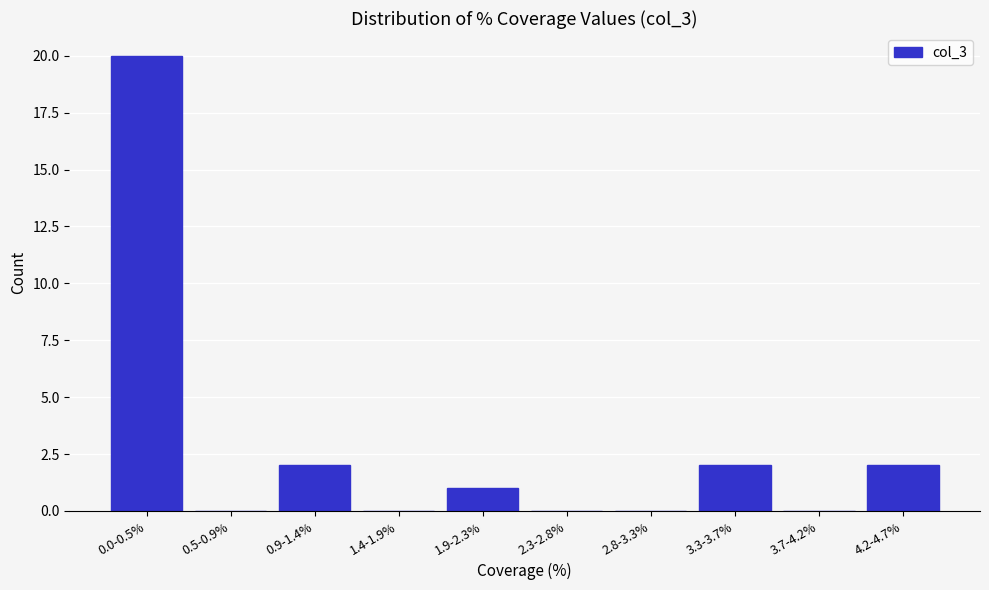

Reading left to right, extract all data points from this chart.

0.0-0.5%=20	0.5-0.9%=0	0.9-1.4%=2	1.4-1.9%=0	1.9-2.3%=1	2.3-2.8%=0	2.8-3.3%=0	3.3-3.7%=2	3.7-4.2%=0	4.2-4.7%=2